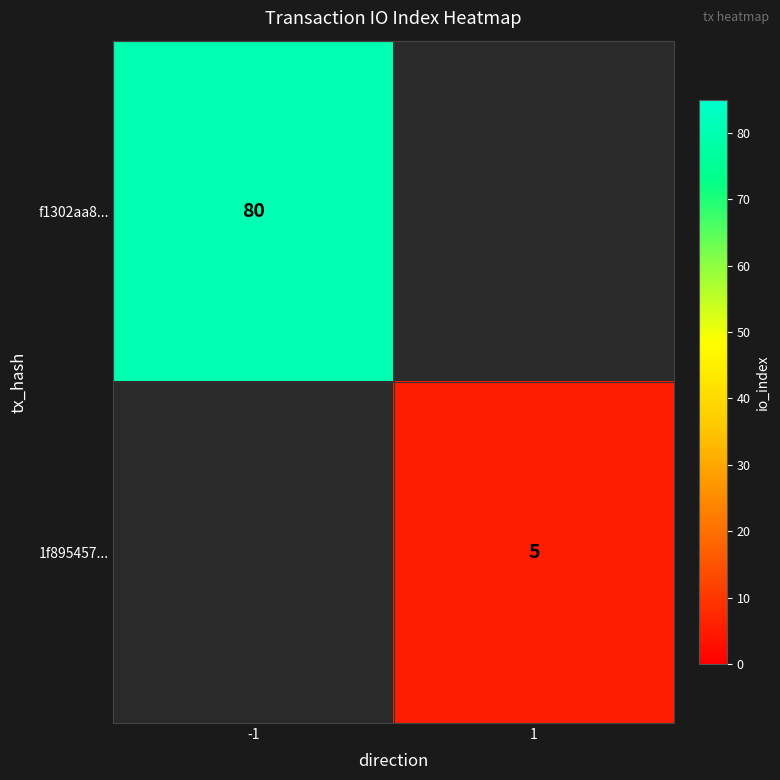

Which category has the highest value across all series?

-1